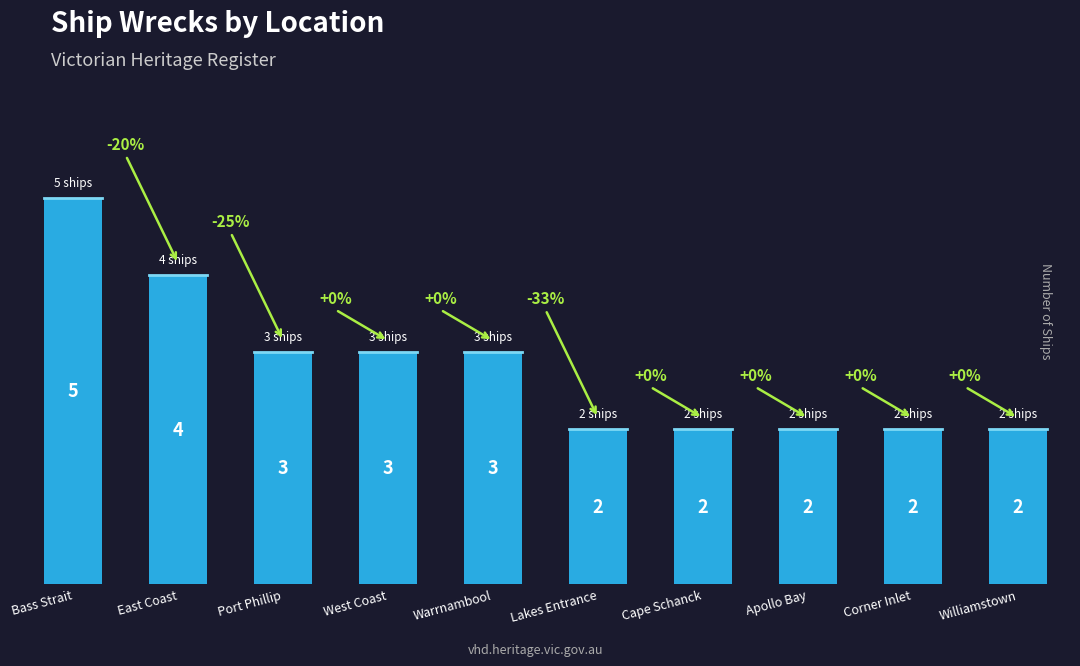

How many values are between 2 and 3?

8